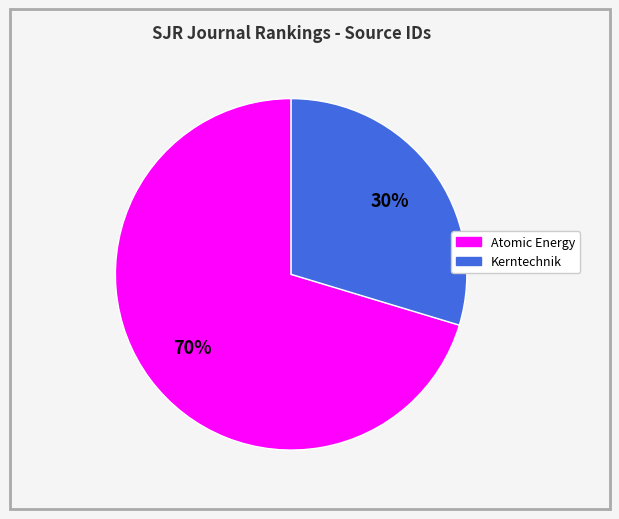

Which slice is the smallest?

Kerntechnik